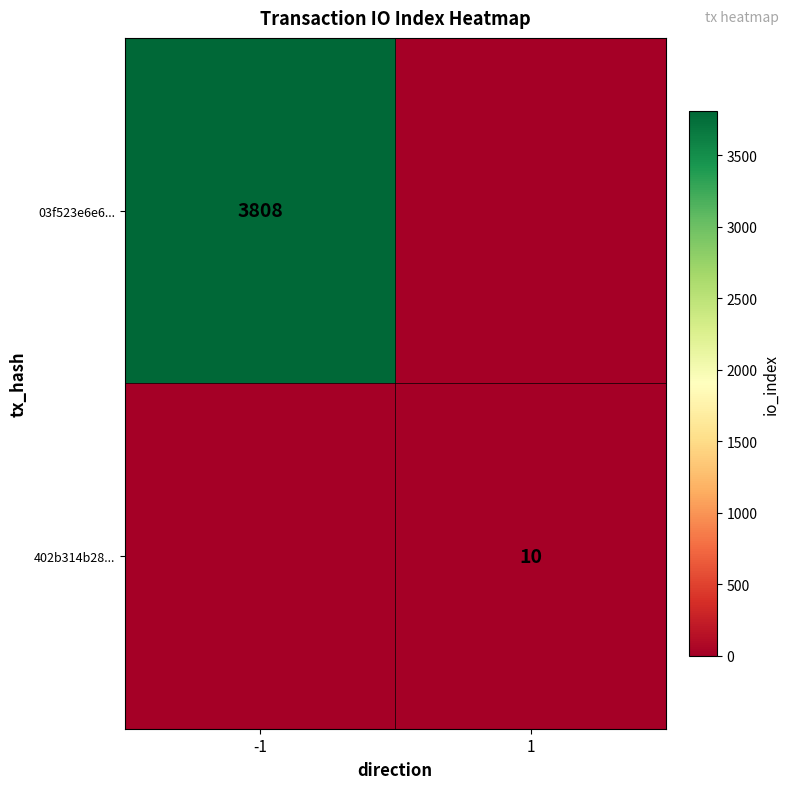

True or false: 03f523e6e6... has a value of 3808 at -1.

True